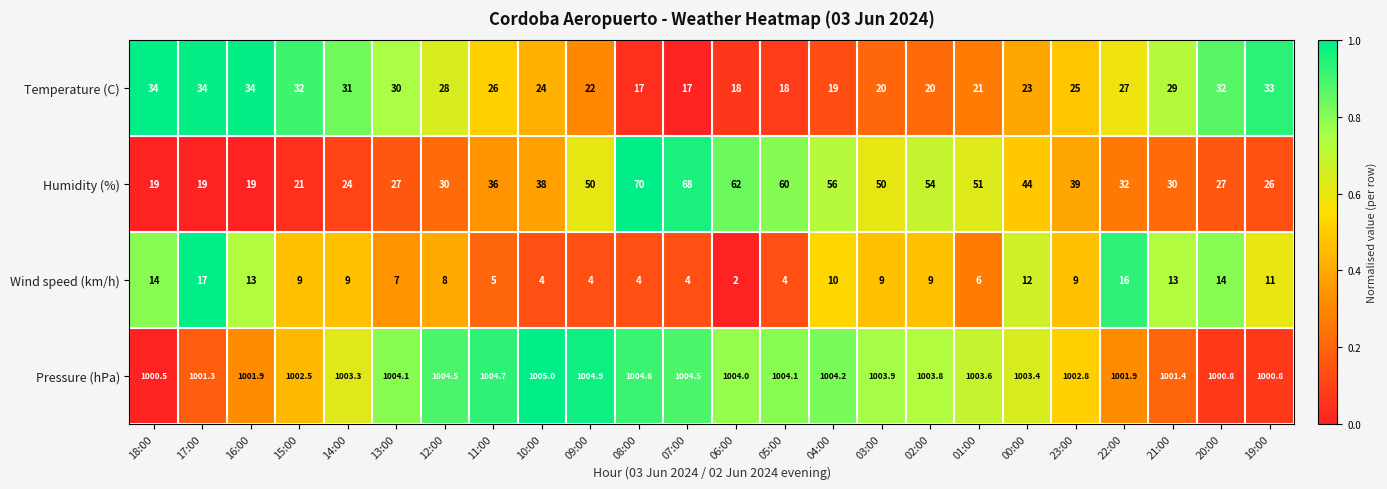

What is the spread (max minus min) of values at 17:00?

984.3